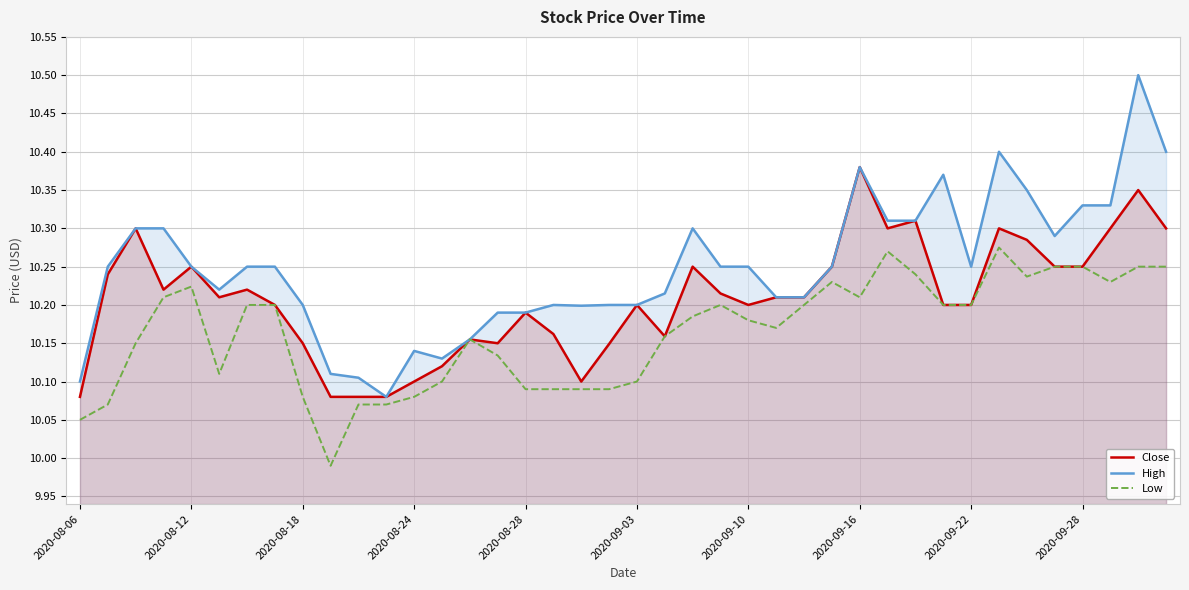

The value of High at 2020-08-28 is 14.2. True or false?

False